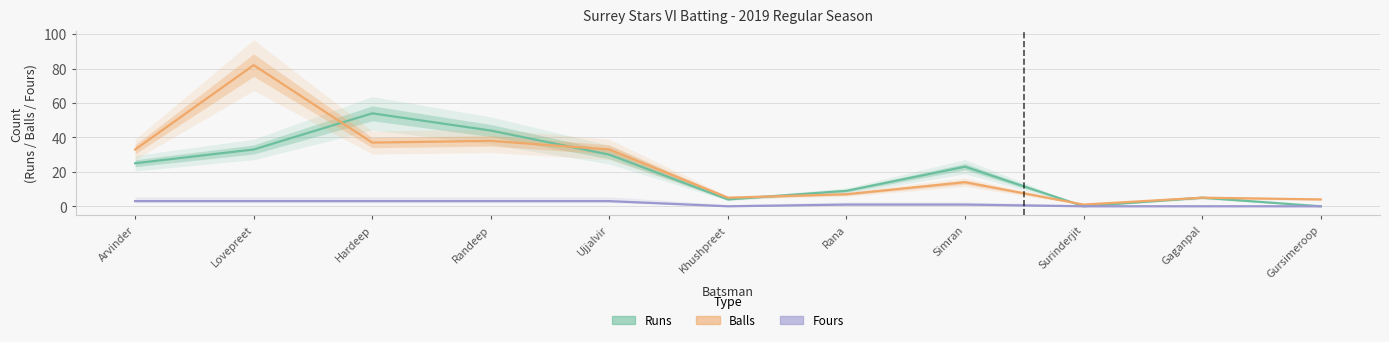

What is the lowest value of the Balls series?

1